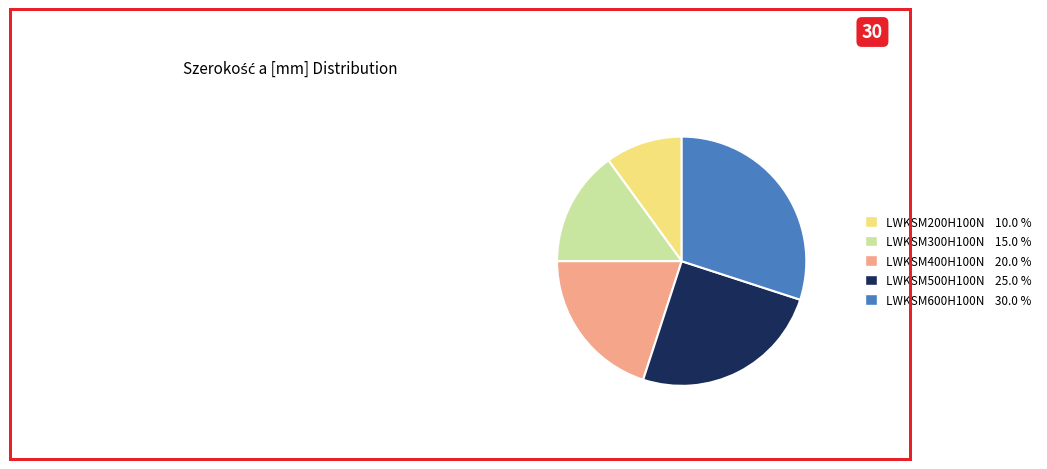

Which category has the biggest portion of the pie?

LWKSM600H100N